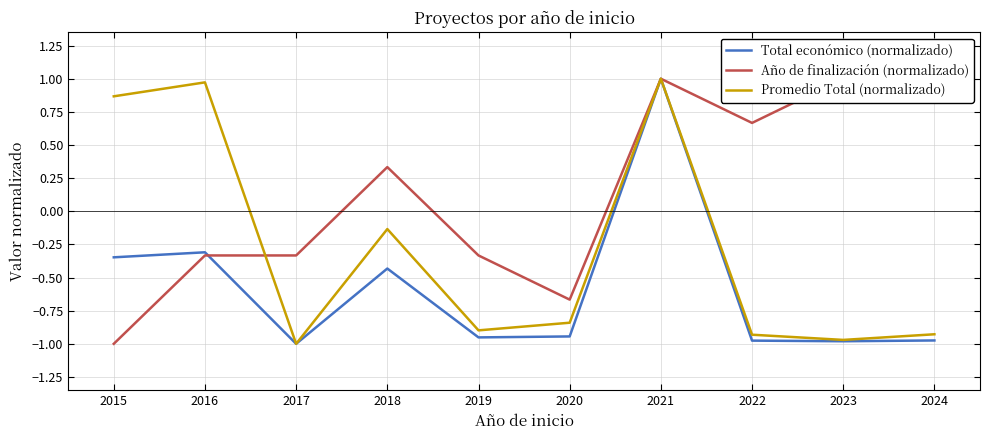

Rank the series by their maximum value, from lowest to highest.

Total económico (normalizado), Año de finalización (normalizado), Promedio Total (normalizado)